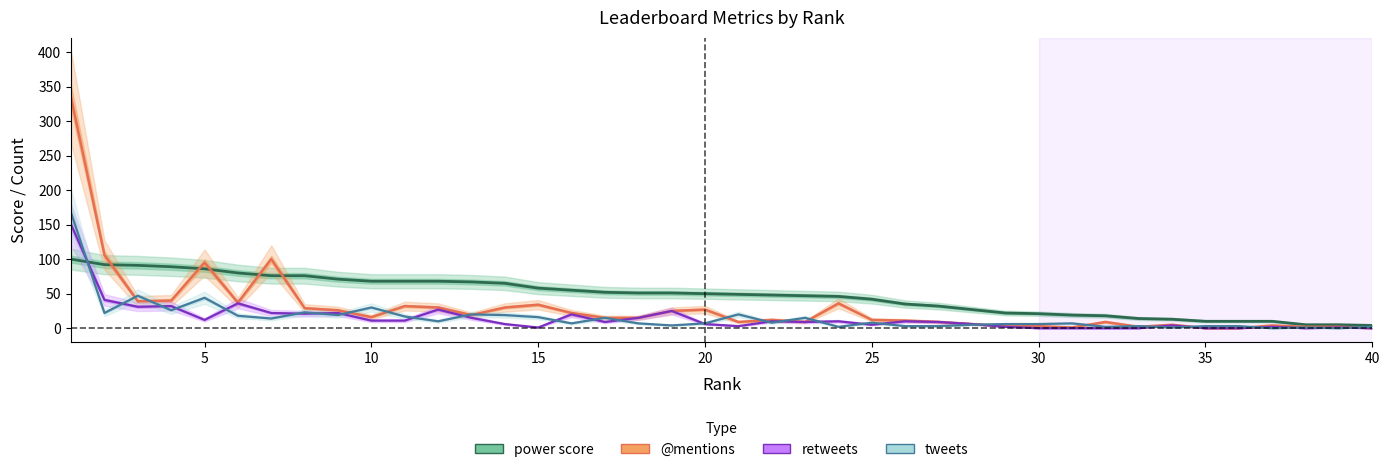

In retweets, how many points are lower than both neighbors (excluding endpoints)?

9